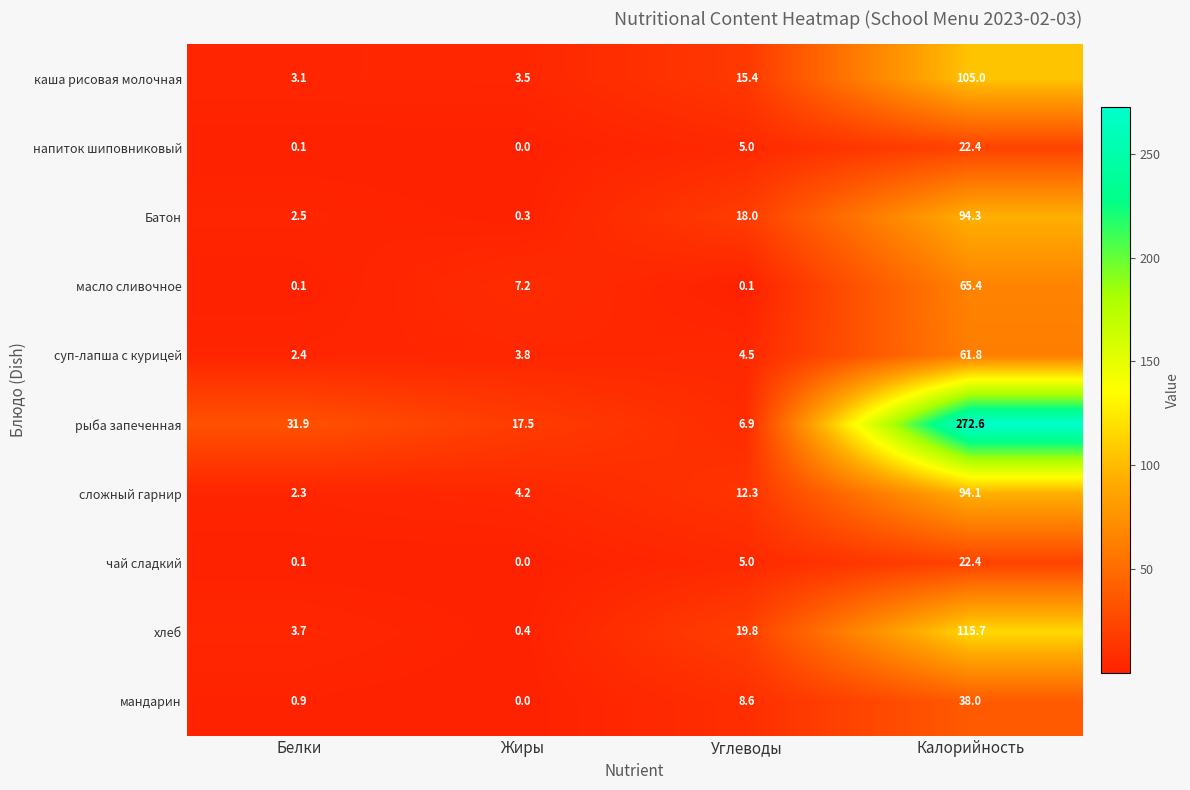

True or false: Батон has a value of 47.6 at Калорийность.

False